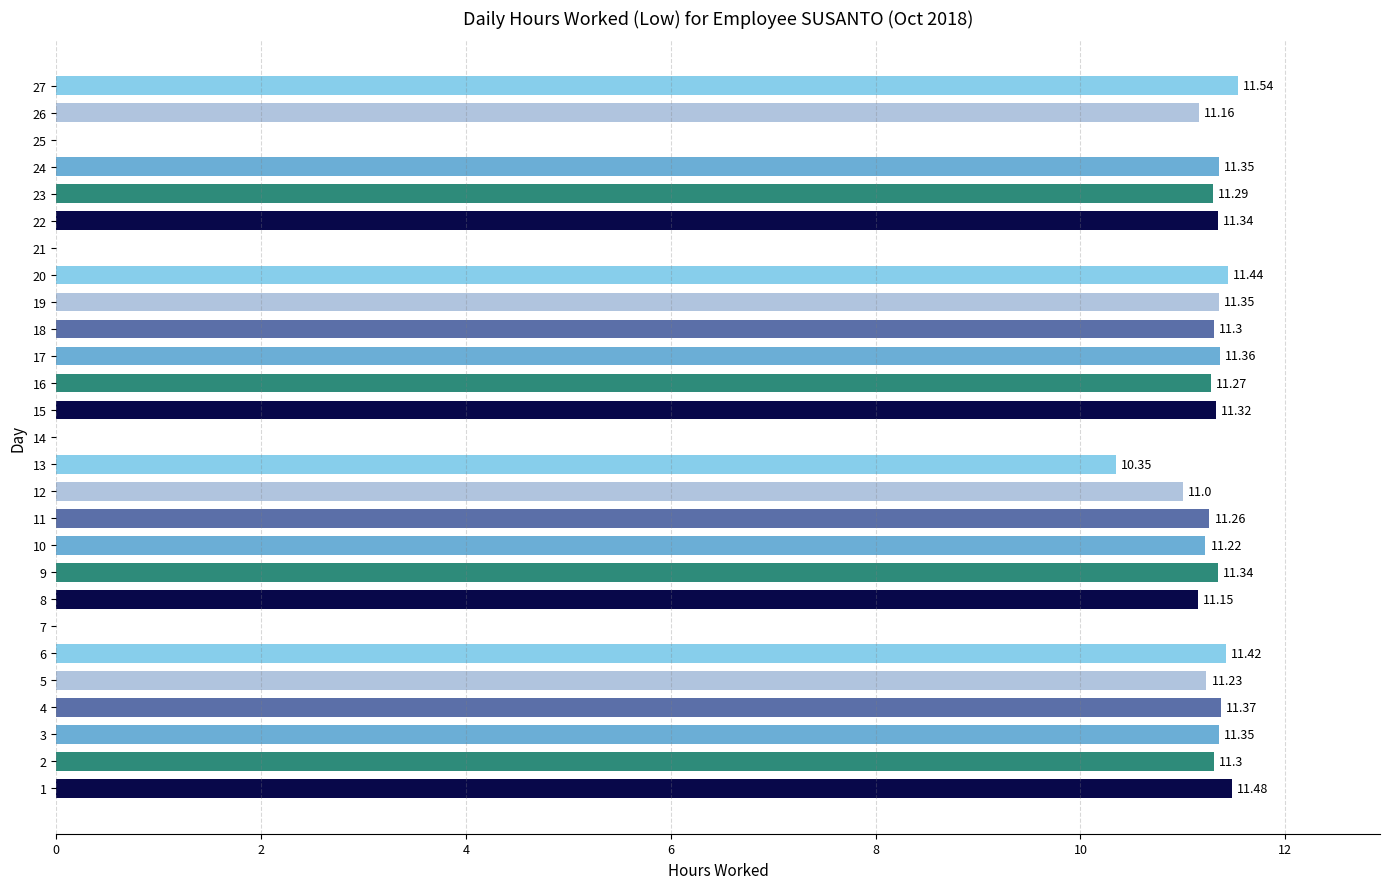

Are the bars horizontal?

Yes